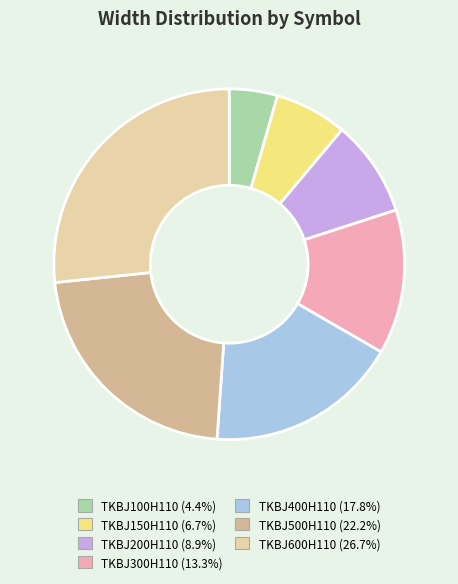

Do TKBJ600H110 and TKBJ200H110 together represent more than half of the pie?

No